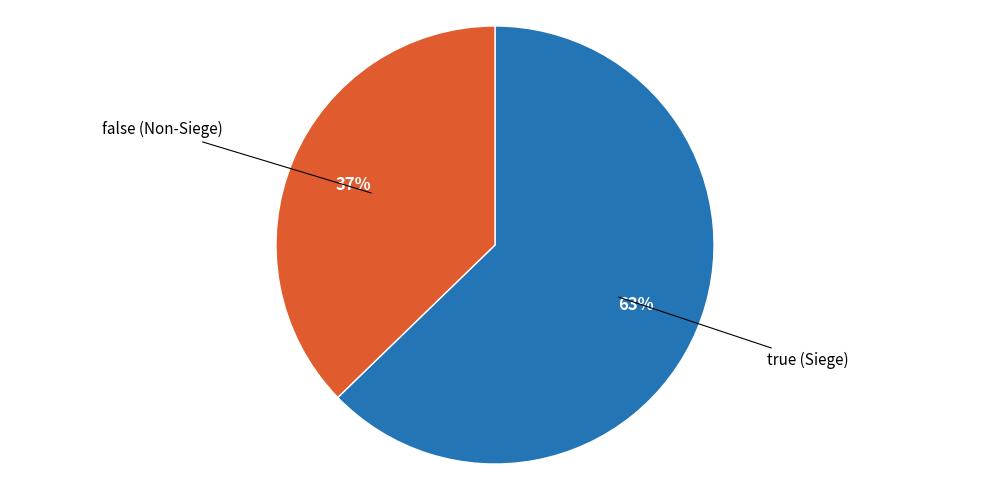

Does true account for over 50% of the chart?

Yes